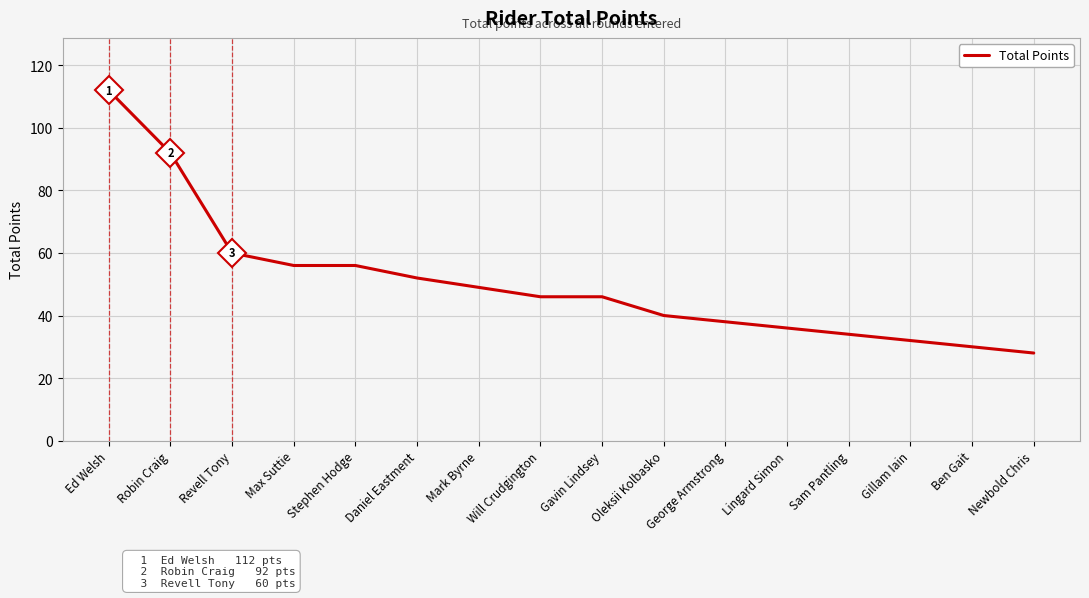

What position from the left is Sam Pantling?

13